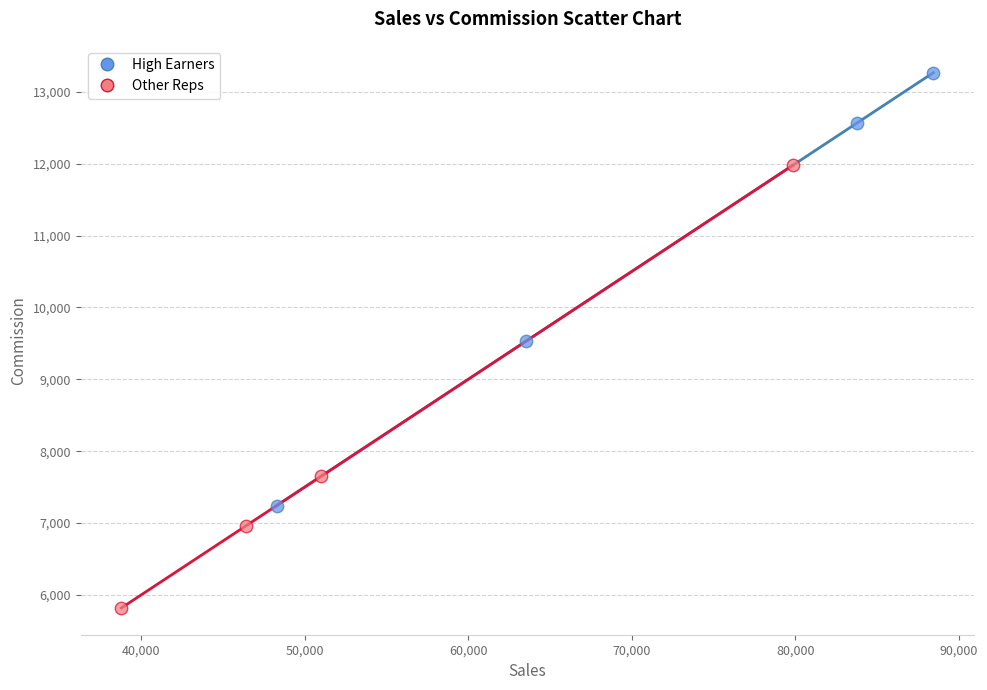

Which series contains the highest Y value?

High Earners